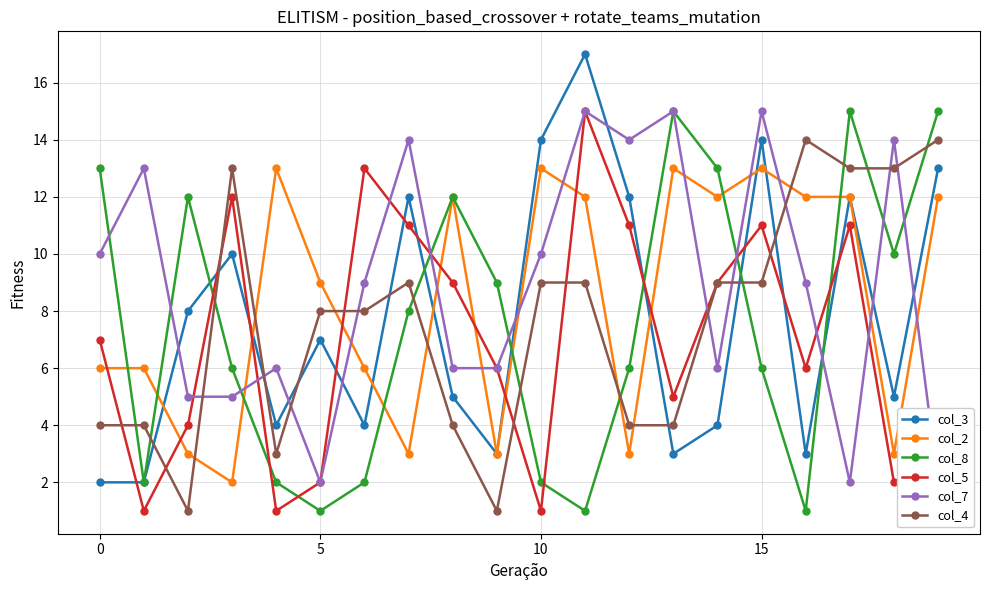

How many data points in col_7 are above 9?

9